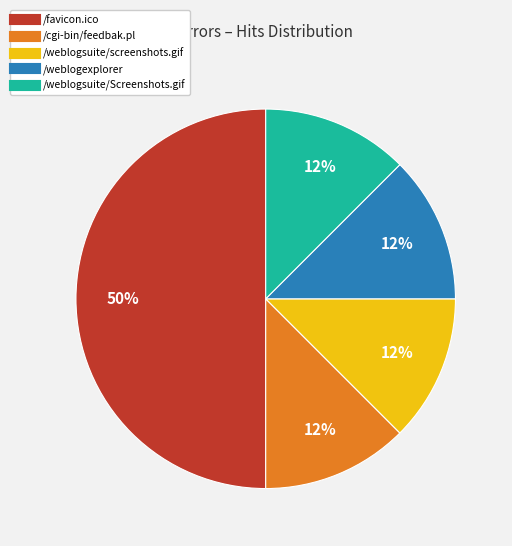

How many slices are in this pie chart?

5